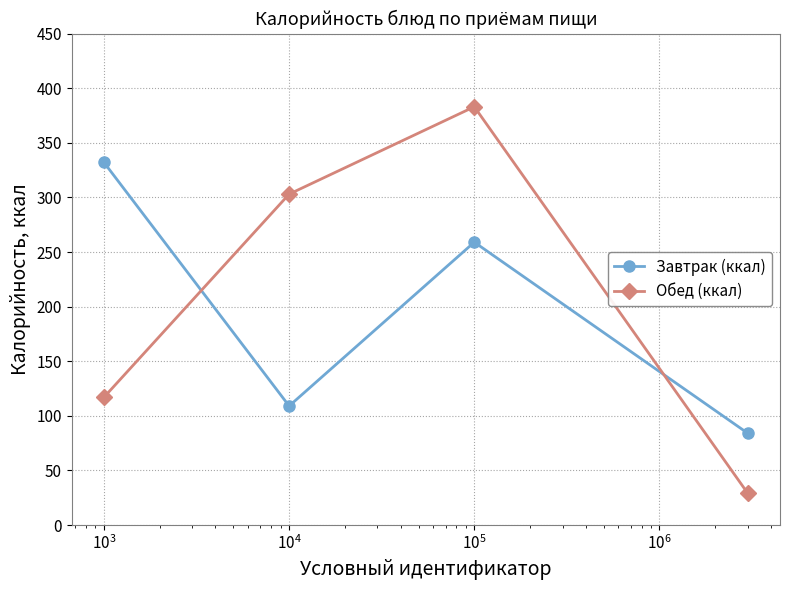

How many interior local peaks does the Обед (ккал) series have?

1